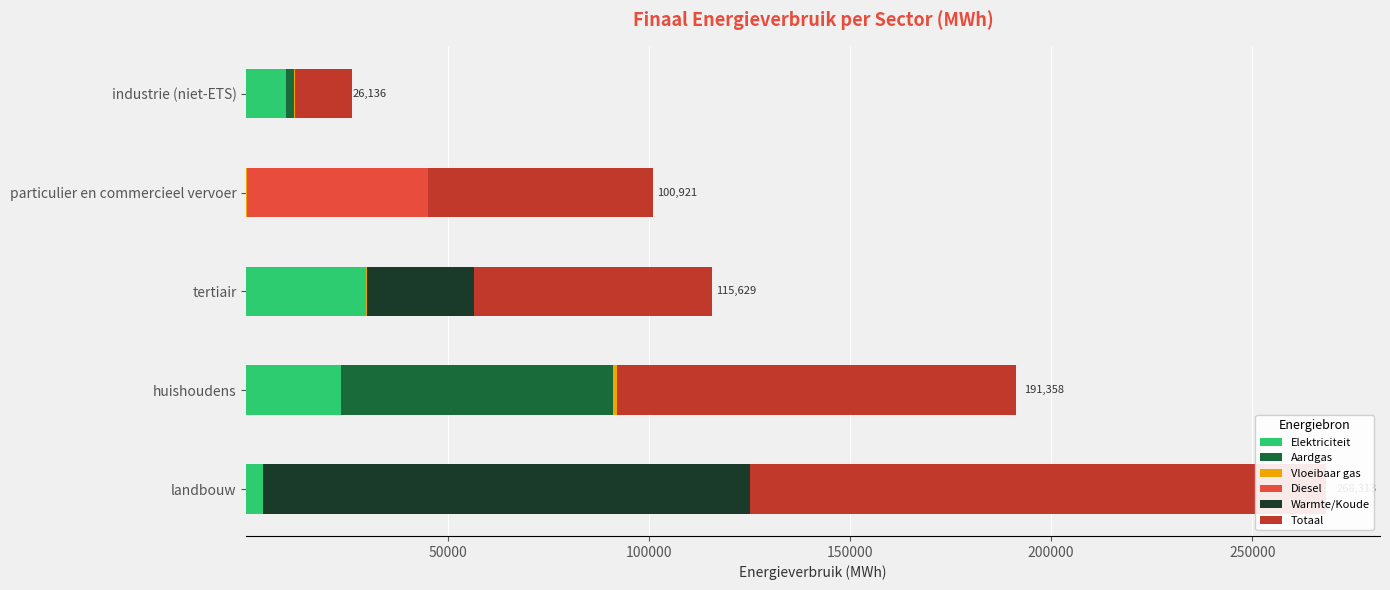

True or false: Totaal has a value of 143078.5 at 0.

True